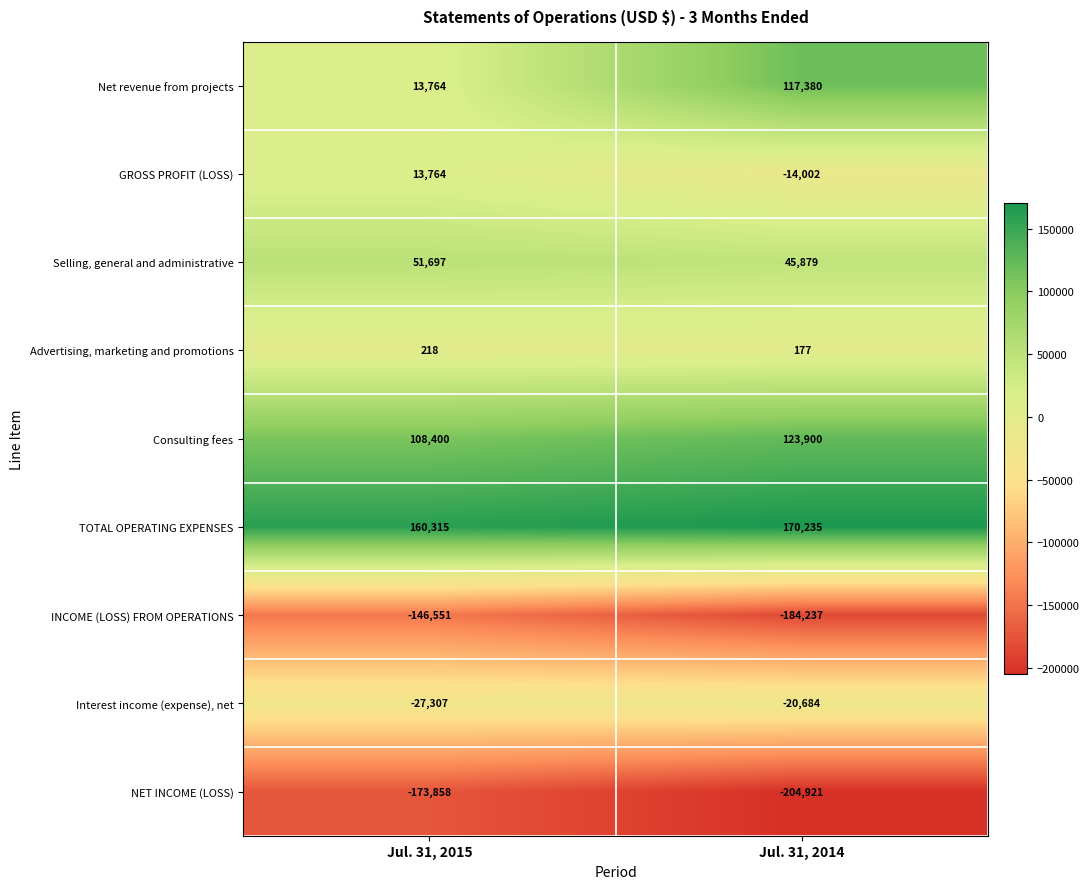

The GROSS PROFIT (LOSS) series shows -14002 at Jul. 31, 2014. True or false?

True